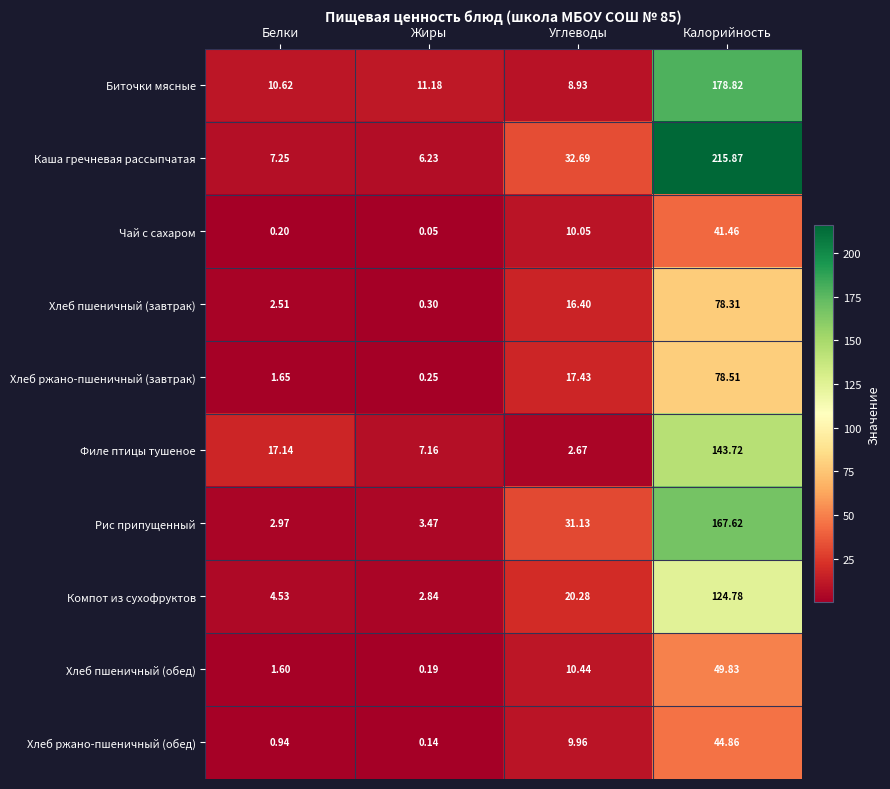

At which category does the chart reach its peak across all series?

Калорийность